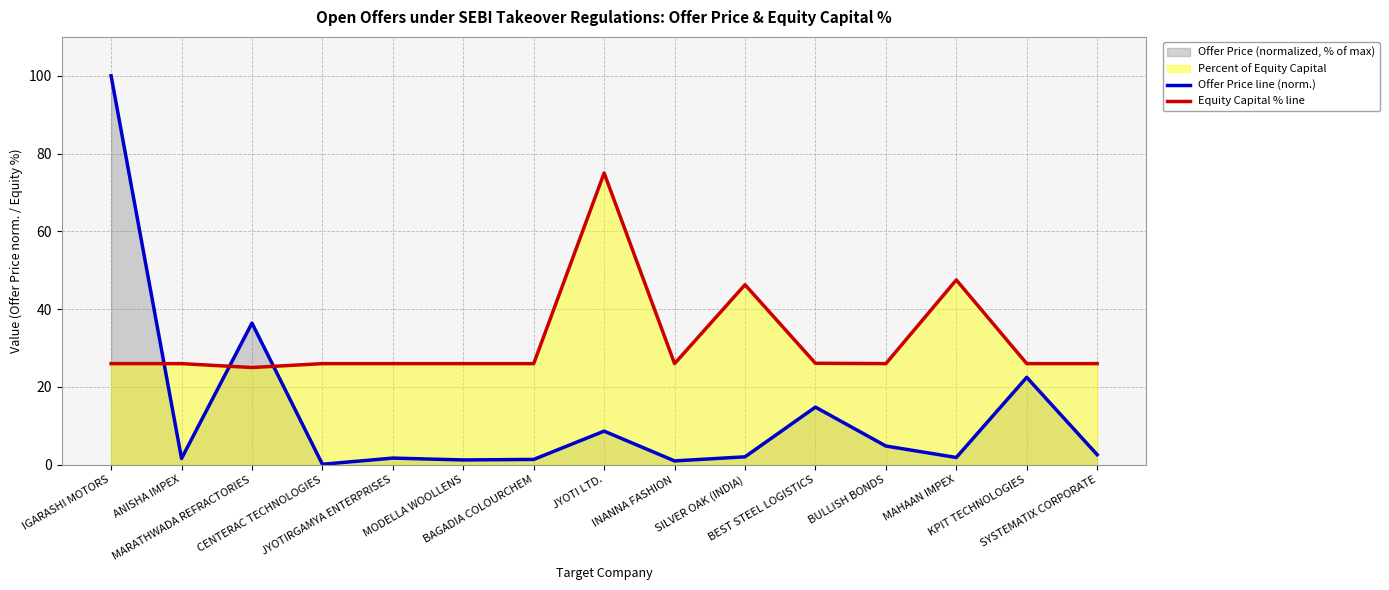

Where do Equity Capital % line and Offer Price line (norm.) first cross each other?

IGARASHI MOTORS and ANISHA IMPEX